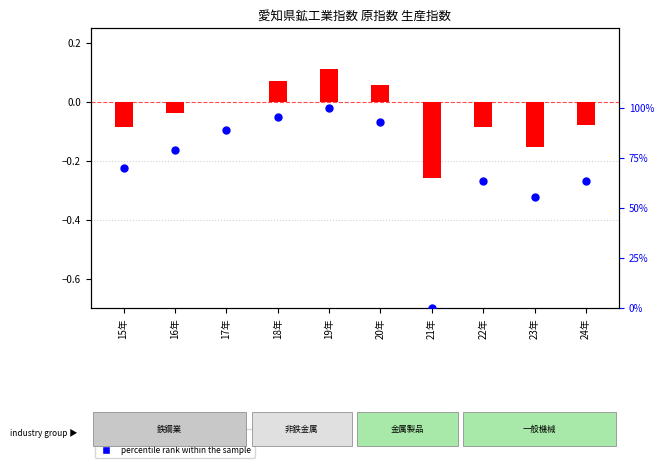

What are all the series names shown in the legend?

log ratio, percentile rank within the sample